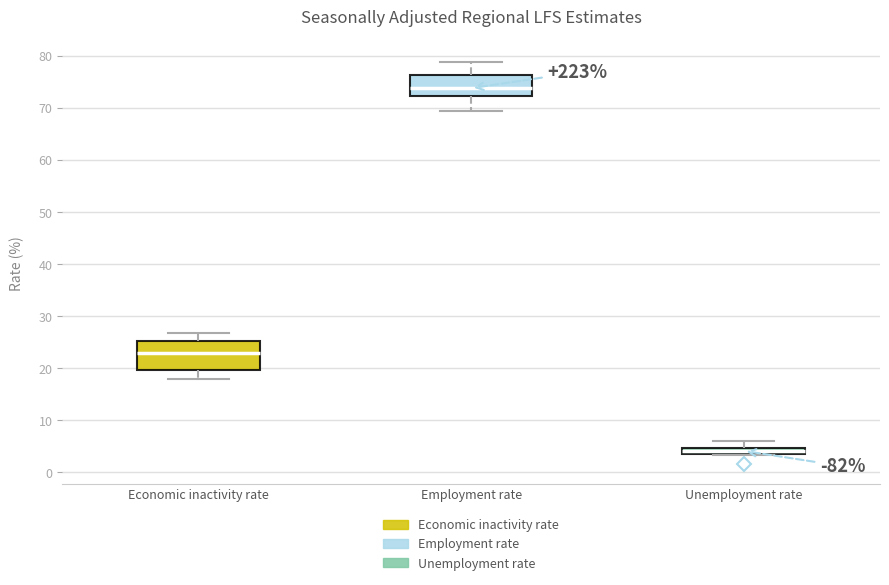

Where does the upper whisker of the box for Economic inactivity rate end on the y-axis? The values are not printed on the chart, so give them approximately, as read against the axis.

27